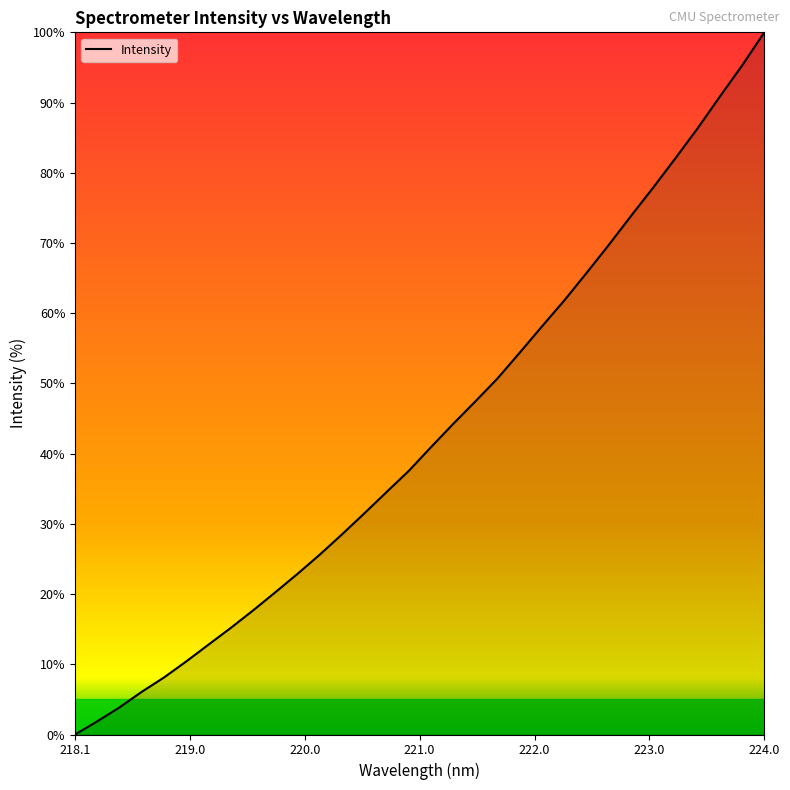

What is the maximum value shown in the chart?

100.0